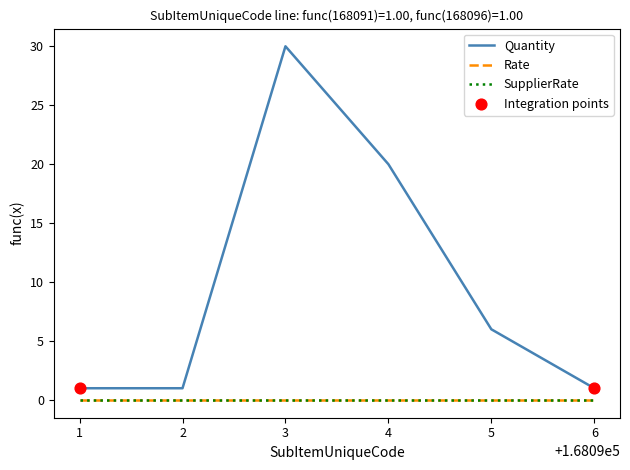

Is this an area chart (filled region under the line)?

No